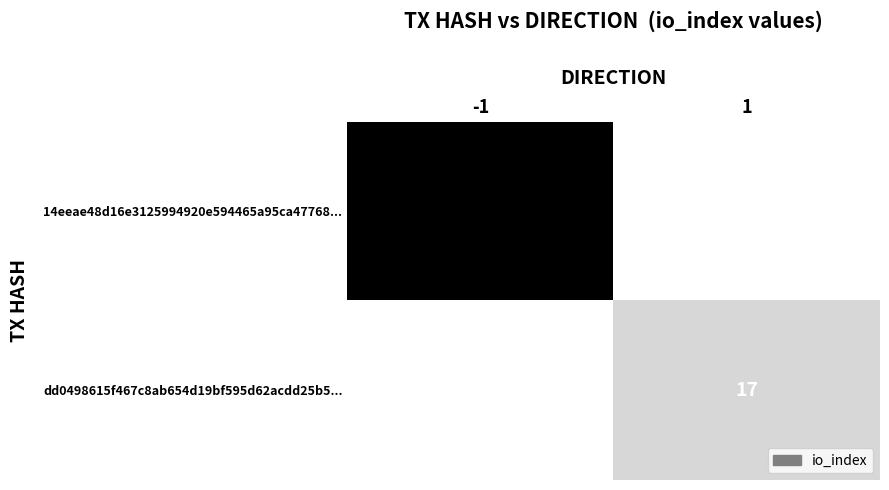

Which label corresponds to the smallest value in the chart?

1